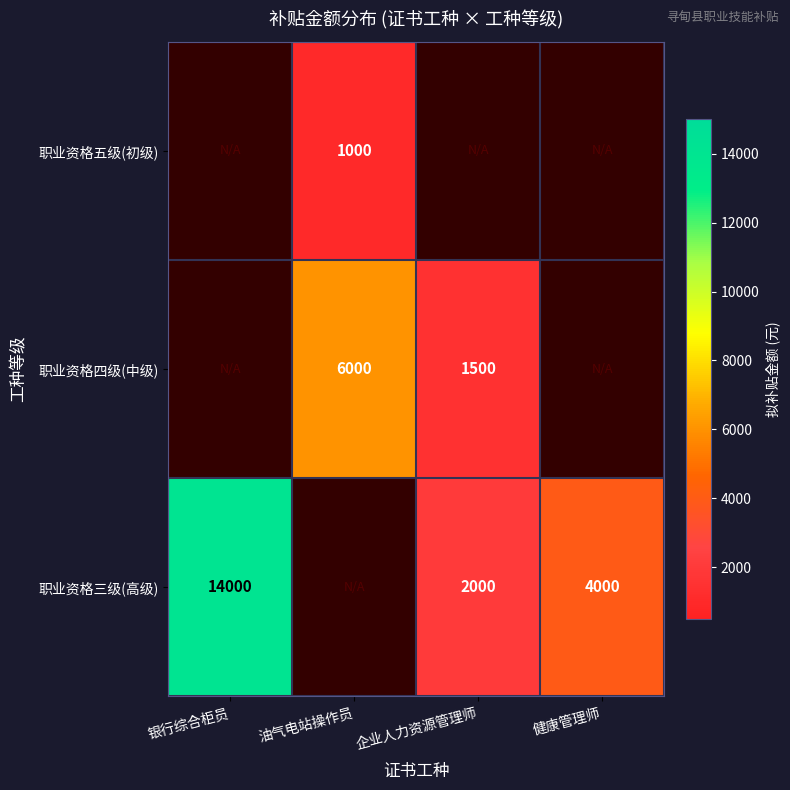

How many data points does each series have?

4